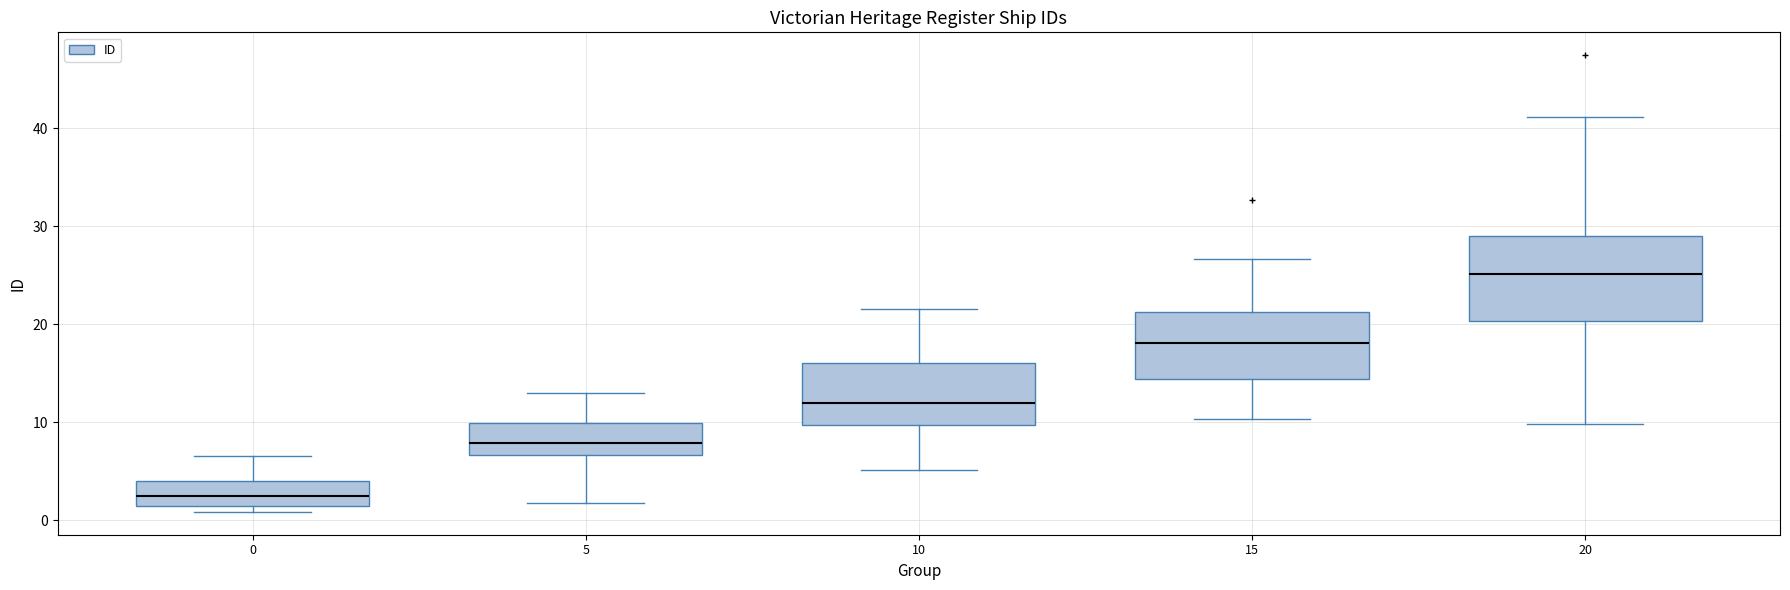

Reading left to right, transcribe this box plot: for each box, give where its median line is, the range the box spans, and where its two whiskers end, as read against the y-axis. The values are not printed on the chart, so give them approximately, as read against the axis.

0: median 2, box 1 to 4, whiskers 1 (just below the box's lower edge) to 7
5: median 8, box 7 to 10, whiskers 2 to 13
10: median 12, box 10 to 16, whiskers 5 to 22
15: median 18, box 14 to 21, whiskers 10 to 27
20: median 25, box 20 to 29, whiskers 10 to 41